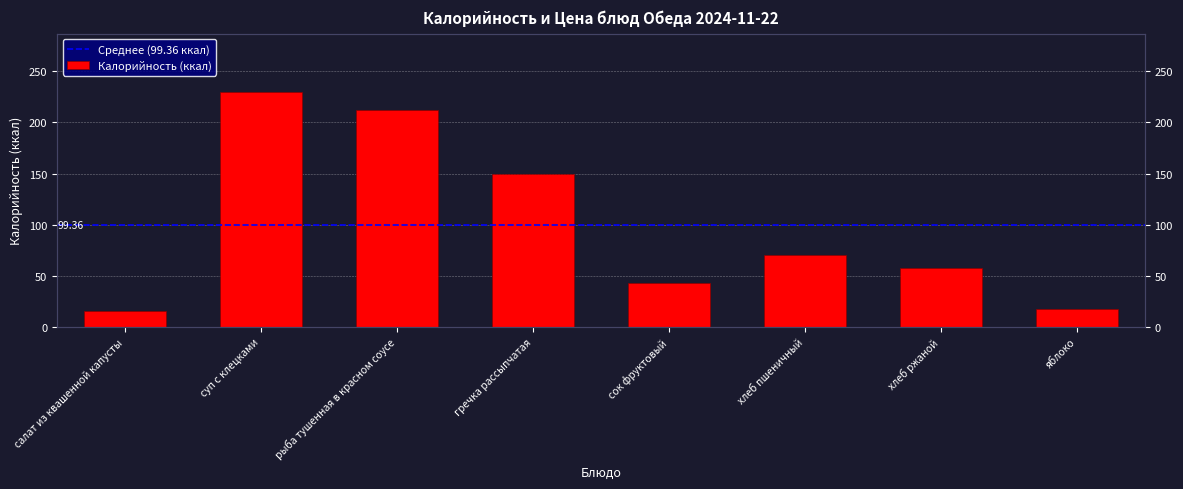

What is the approximate value at суп с клецками?

229.6